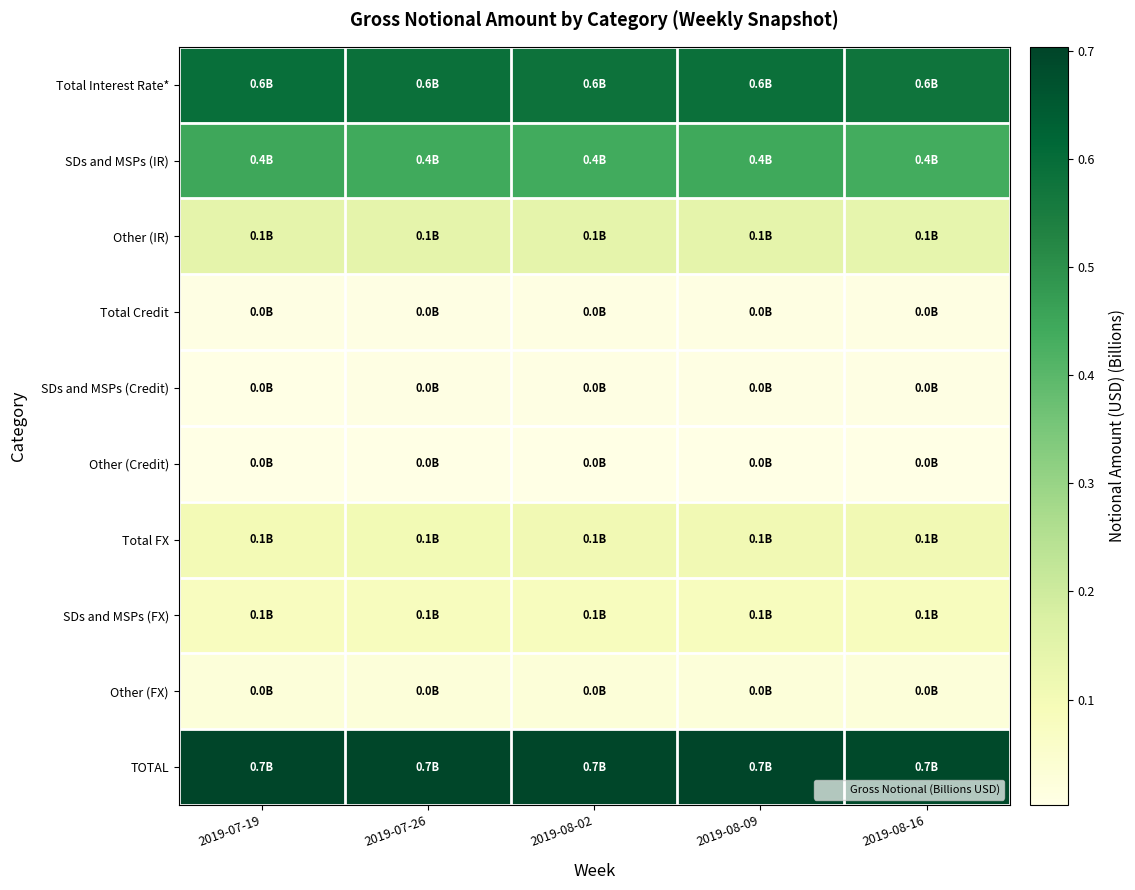

Which series has the largest total across all categories?

TOTAL